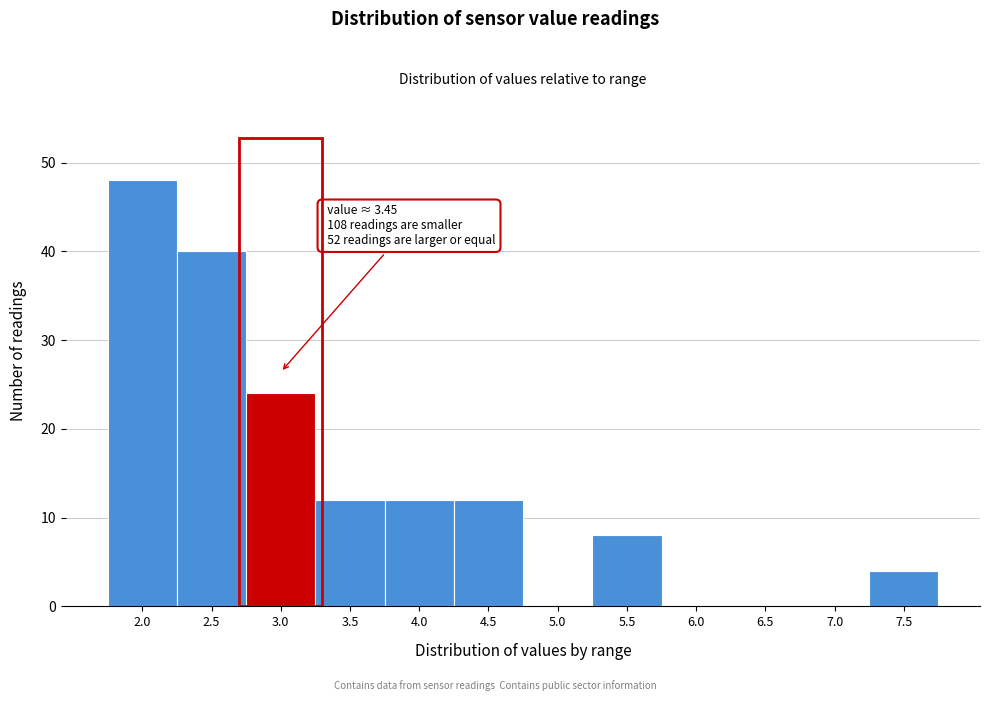

Reading left to right, transcribe all the data shown in this chart.

2.0=48	2.5=40	3.0=24	3.5=12	4.0=12	4.5=12	5.0=0	5.5=8	6.0=0	6.5=0	7.0=0	7.5=4